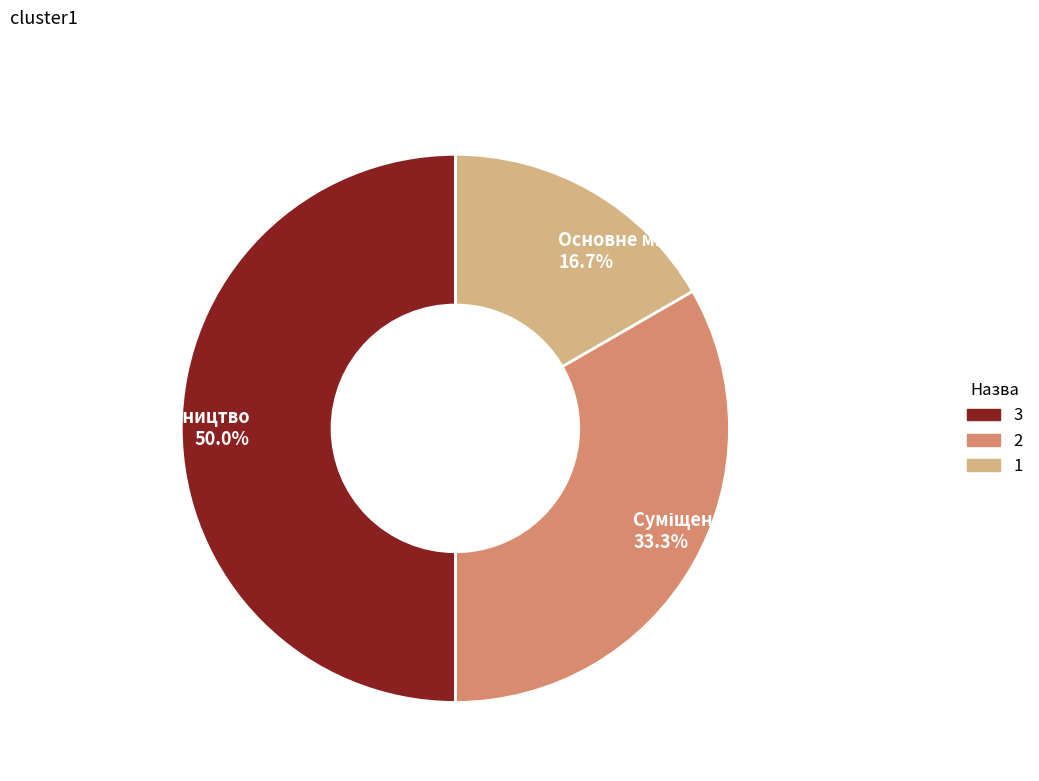

What is the change in value from Основне місце роботи to Сумісництво?

+2